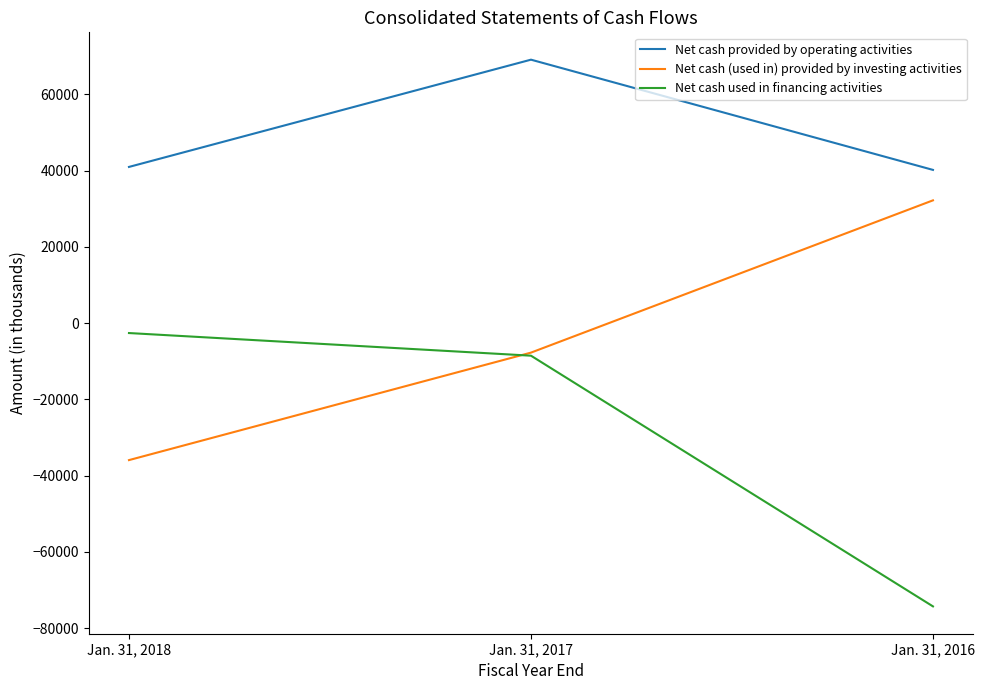

What is the difference between the maximum and second lowest values in the Net cash used in financing activities series?

5940